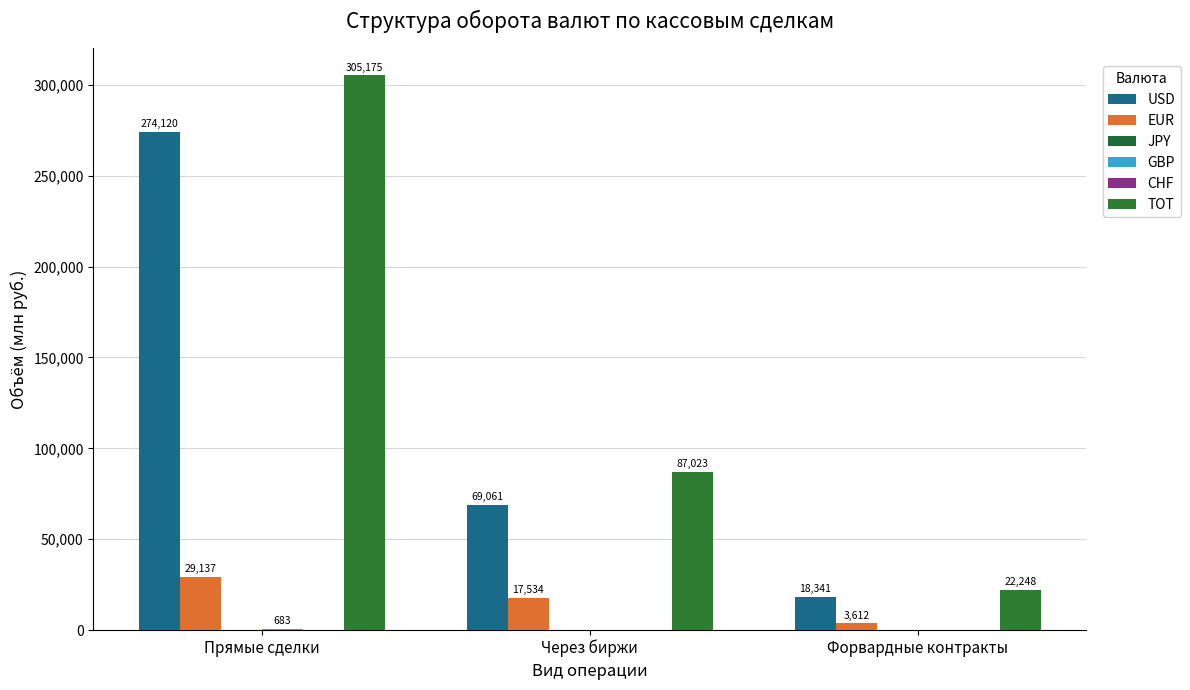

At how many categories does at least one series exceed 244954?

1